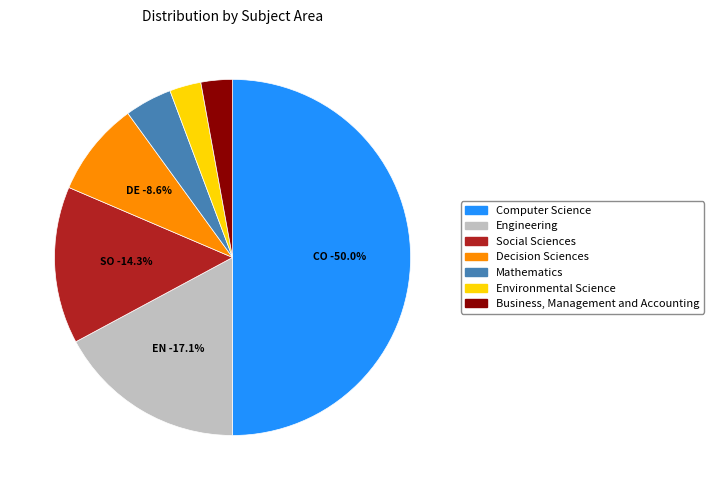

What percentage is the Environmental Science slice, to the nearest percent?

3%